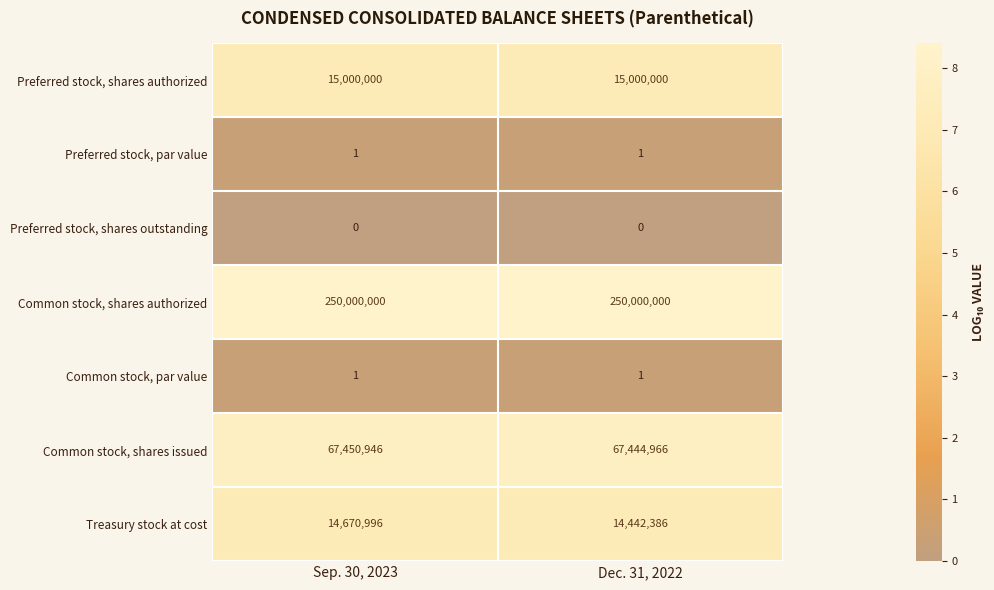

The value of Treasury stock at cost at Dec. 31, 2022 is 5644179. True or false?

False